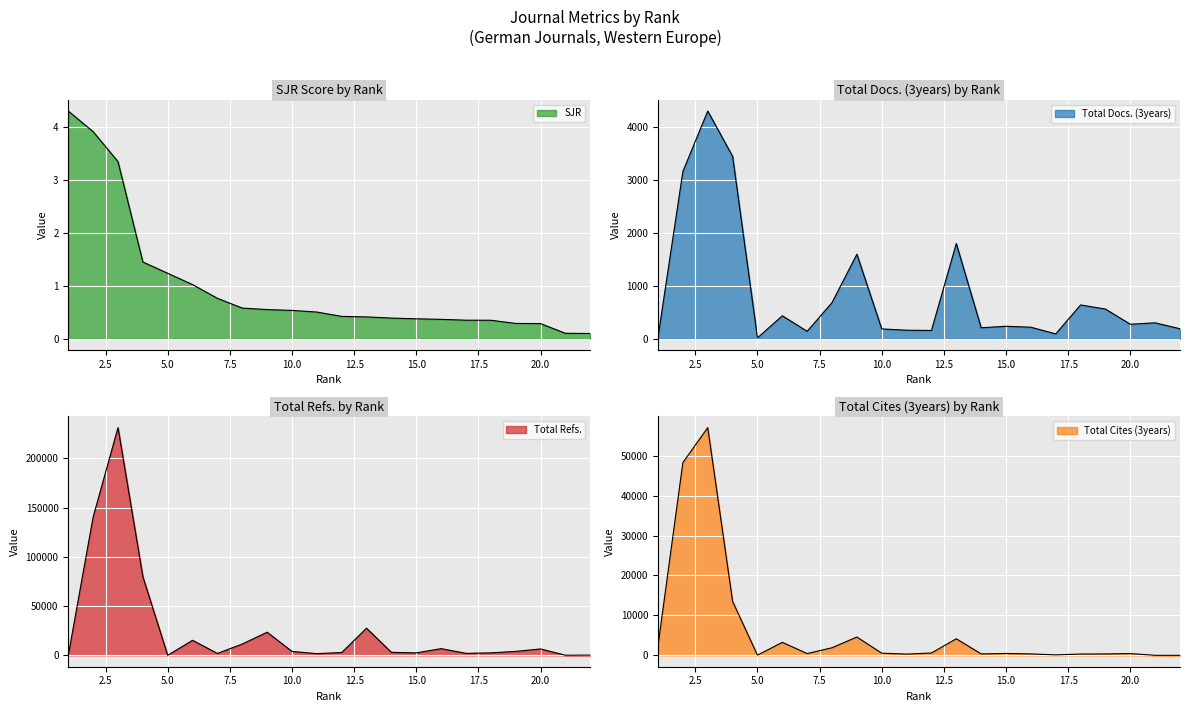

True or false: Total Cites (3years) has more than 1 points higher than both neighbors.

True